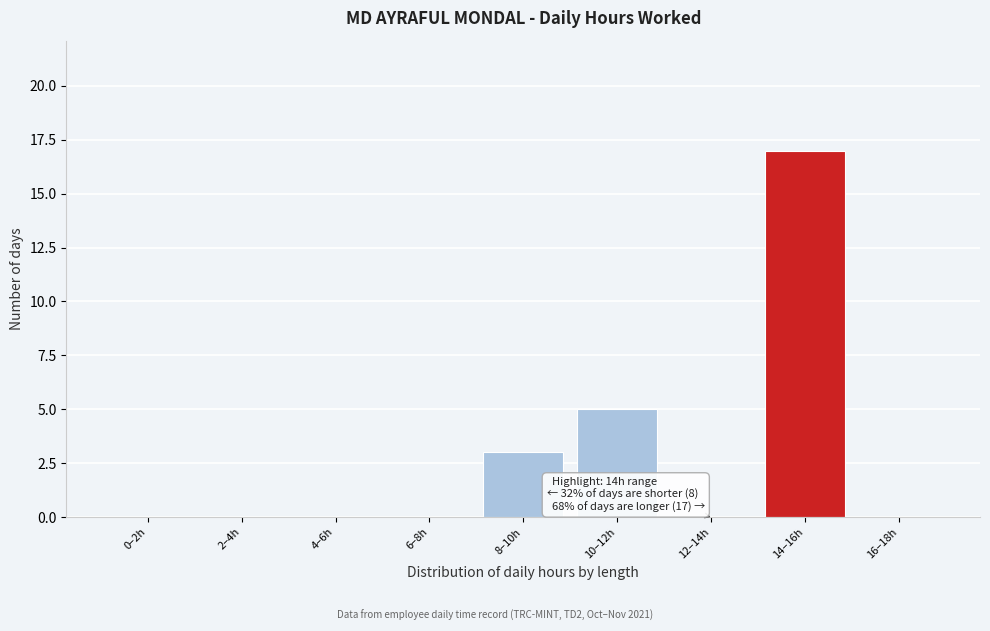

Reading left to right, extract all data points from this chart.

0–2h=0	2–4h=0	4–6h=0	6–8h=0	8–10h=3	10–12h=5	12–14h=0	14–16h=17	16–18h=0